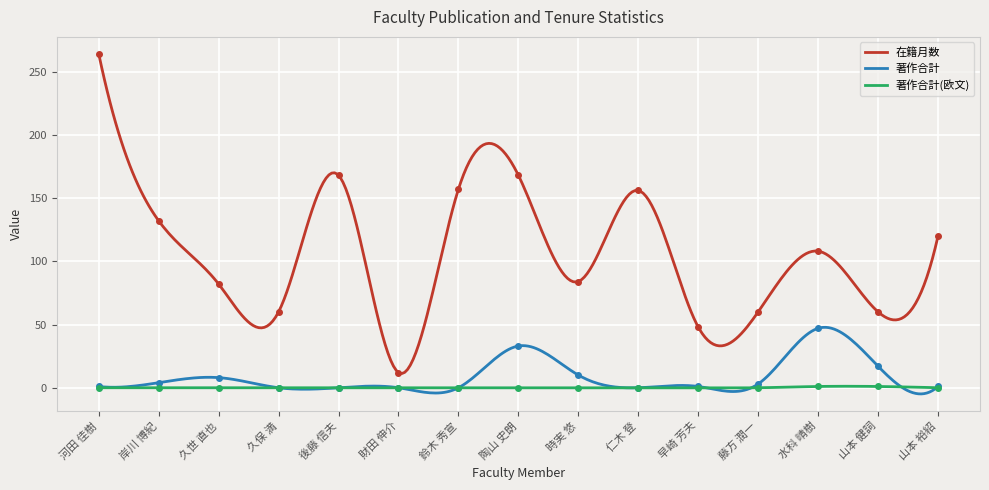

At which label does 著作合計 first exceed 1?

岸川 博紀